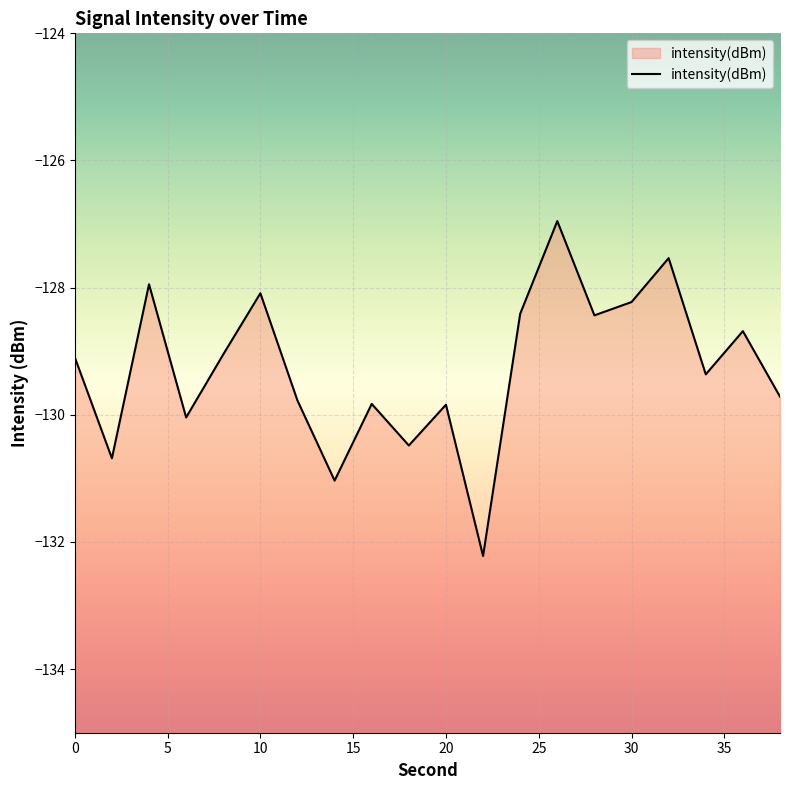

What is the difference between the maximum and minimum values?

5.3